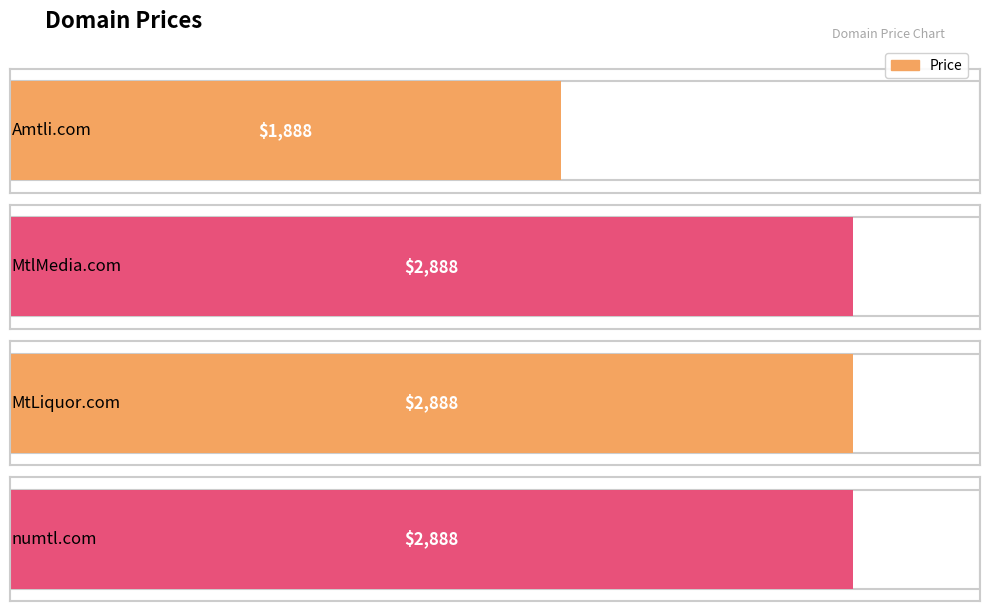

What is the difference between the maximum and minimum values?

1000